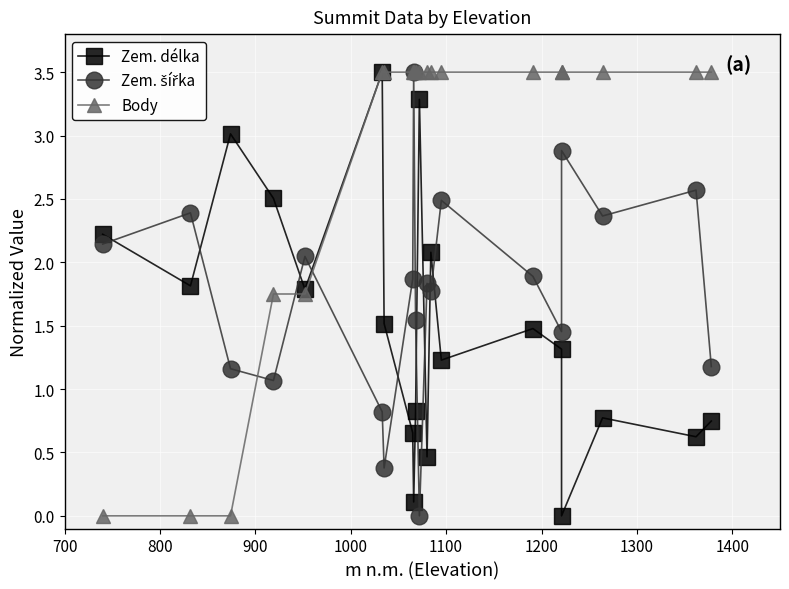

True or false: Body and Zem. délka cross at least once.

False